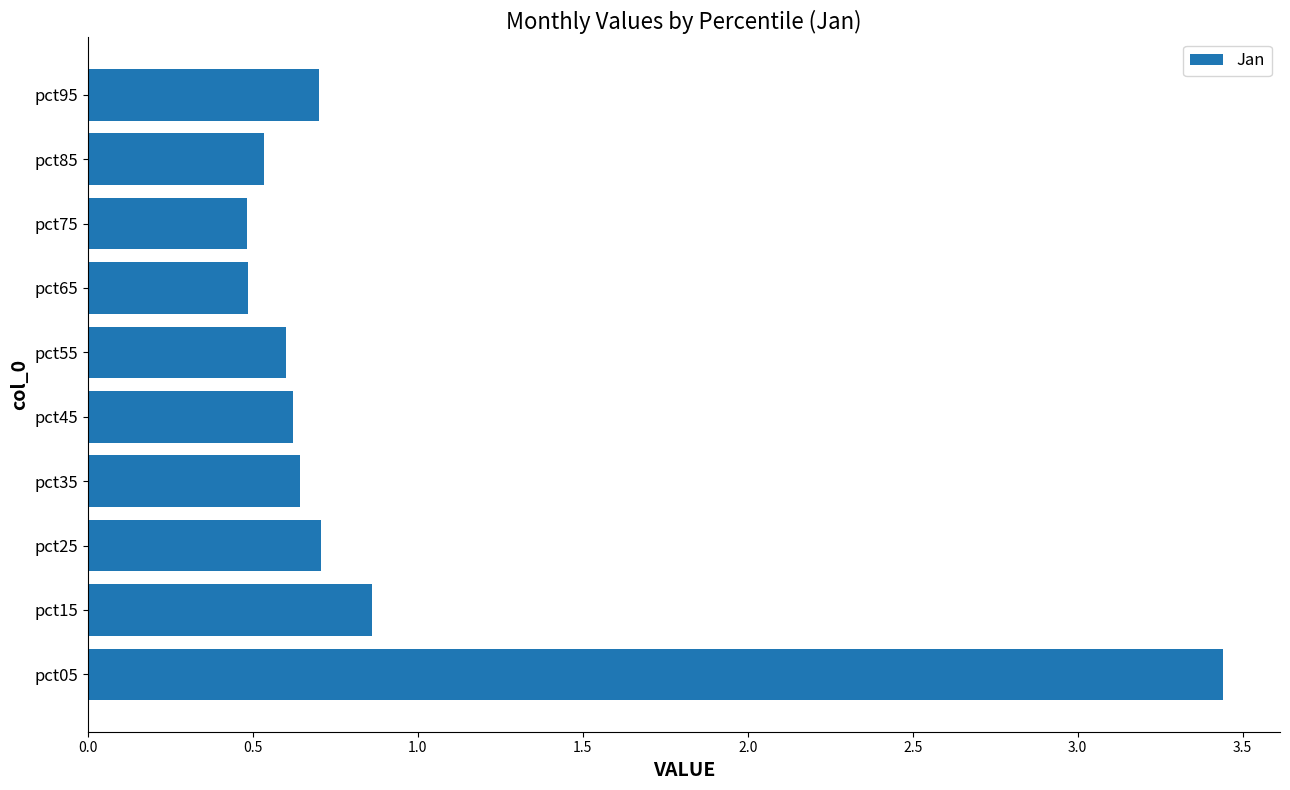

At which label is the value closest to 1?

pct15